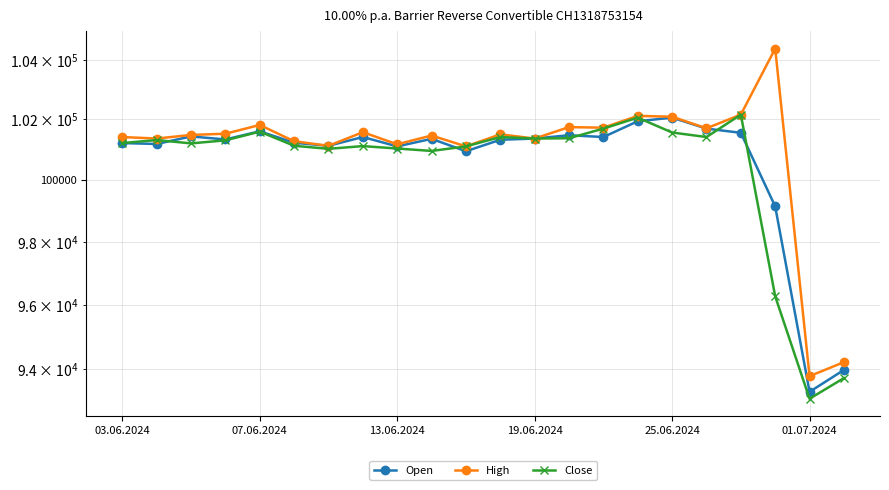

Reading left to right, what are all the values shown in this chart?

Open: 101215	101185	101435	101335	101605	101225	101125	101415	101105	101355	100945	101325	101365	101475	101415	101940	102060	101695	101555	99140	93310	93980
High: 101415	101365	101485	101525	101815	101275	101125	101575	101175	101465	101105	101505	101365	101745	101725	102120	102090	101705	102160	104390	93790	94220
Close: 101215	101315	101205	101305	101595	101125	101025	101115	101035	100955	101105	101415	101365	101375	101695	102060	101565	101415	102160	96270	93100	93730